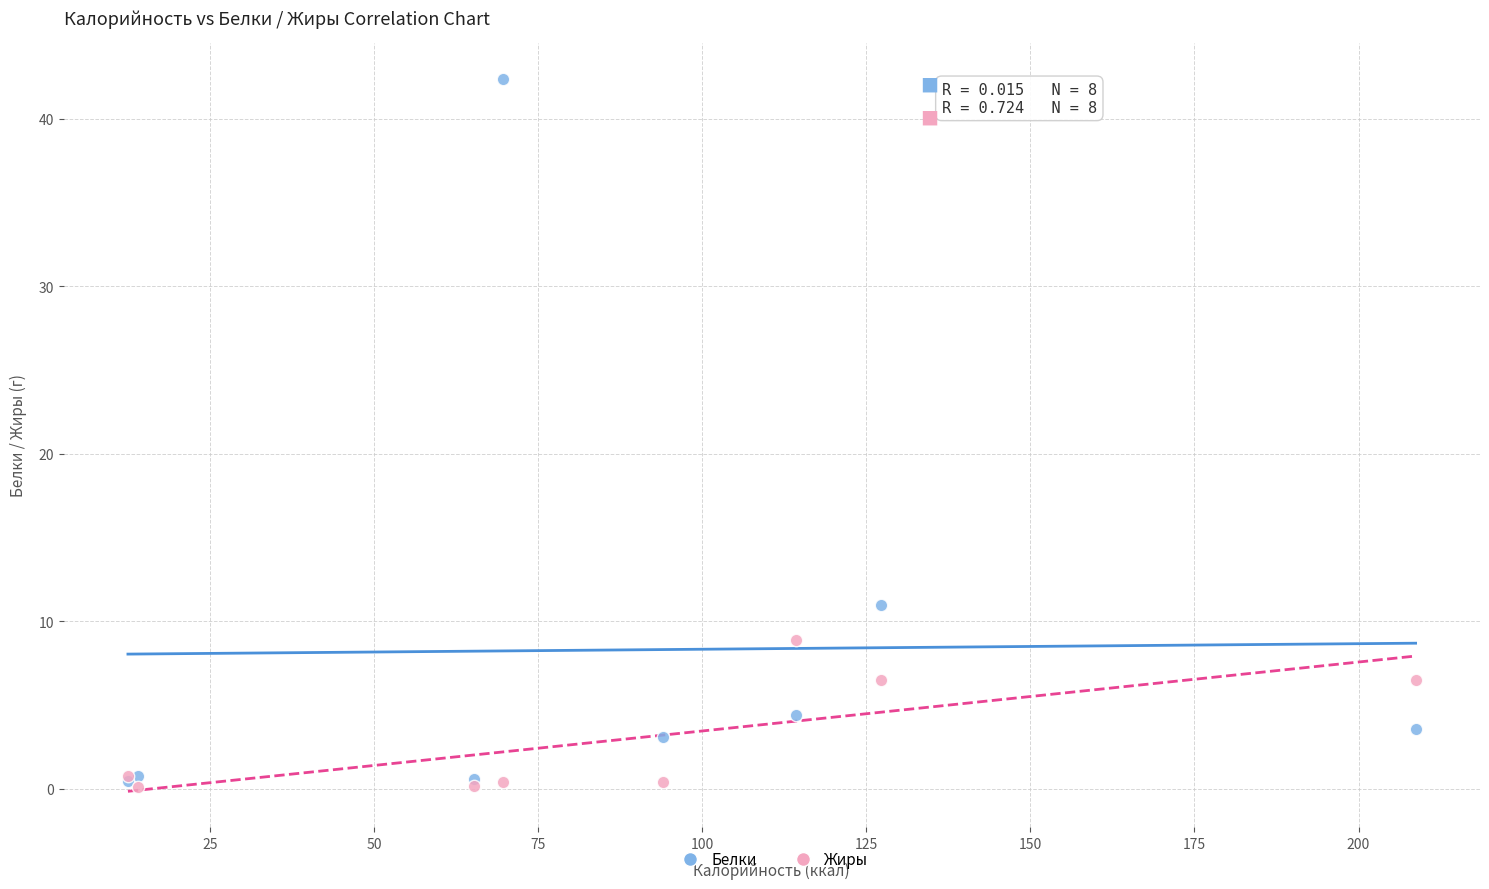

In the Белки series, what Y value is closest to 21?

11.0